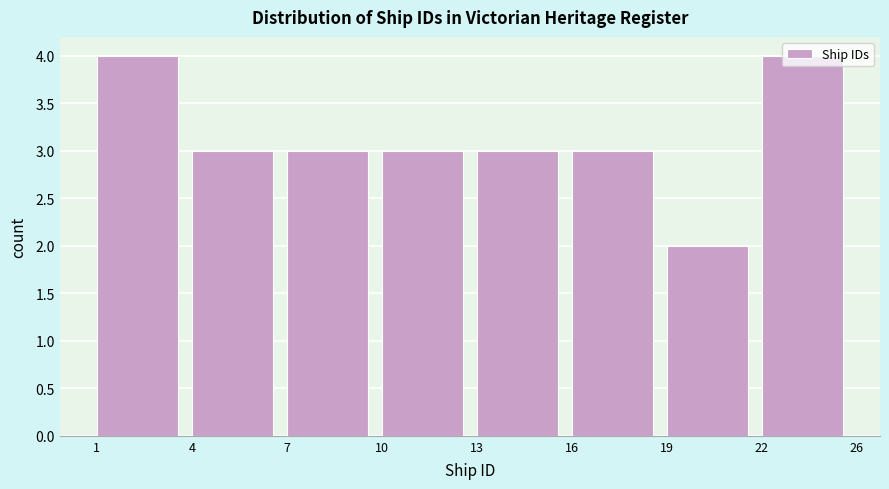

What is the maximum value shown in the chart?

4